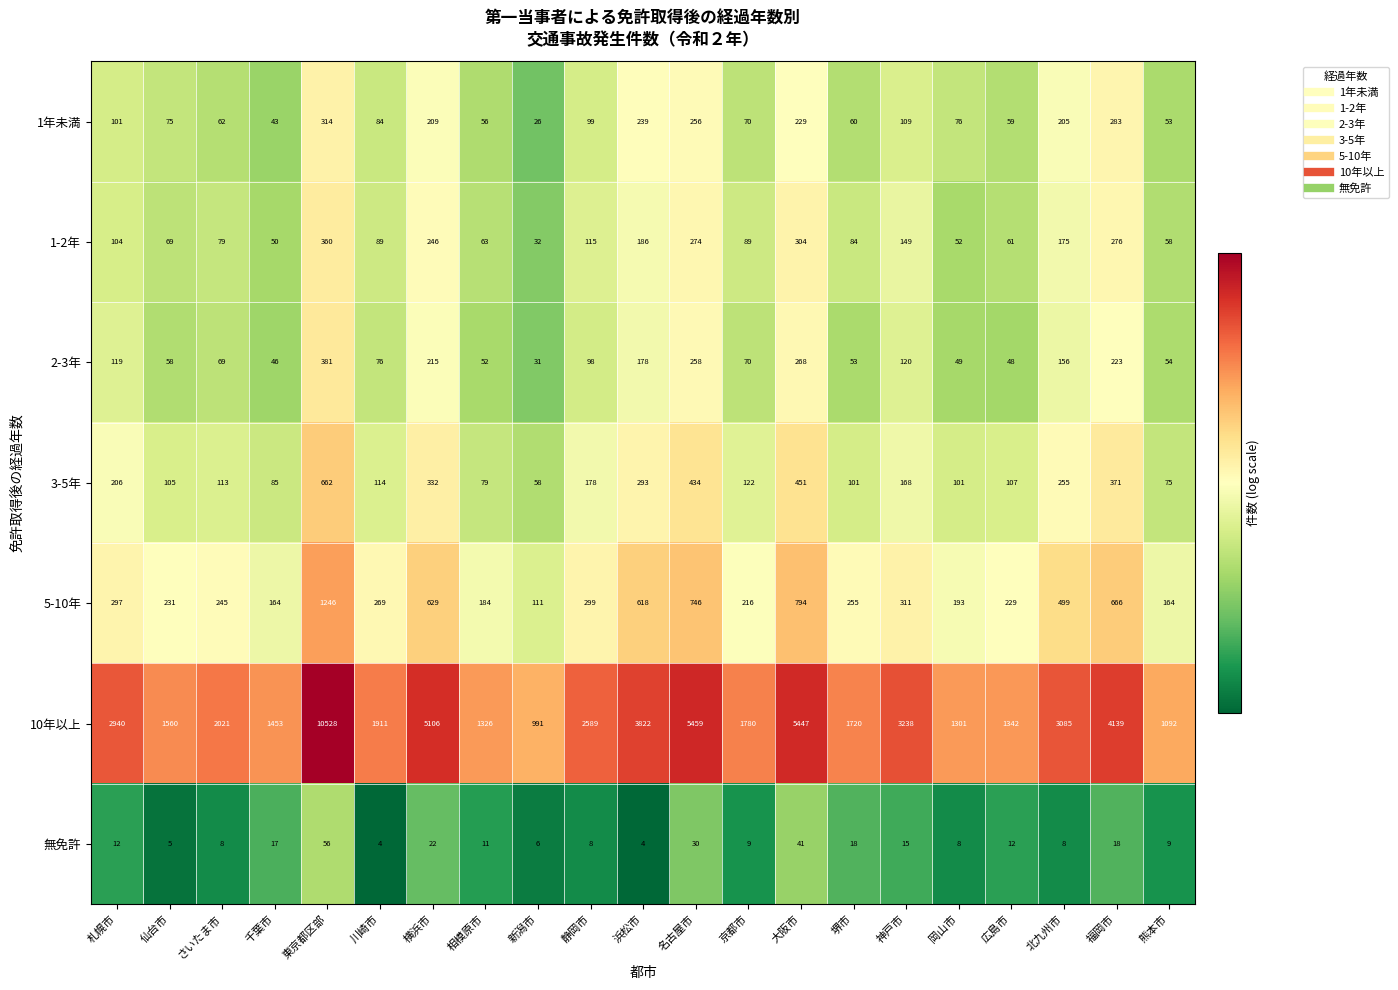

How many data points does each series have?

21